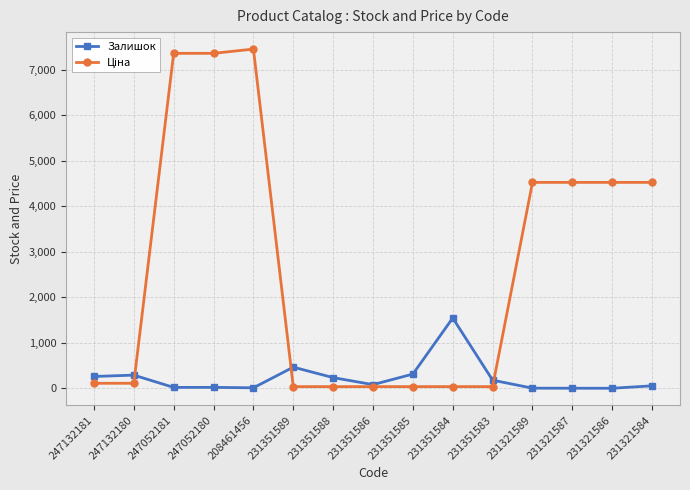

Is it true that Залишок equals 81.0 at 231351586?

True